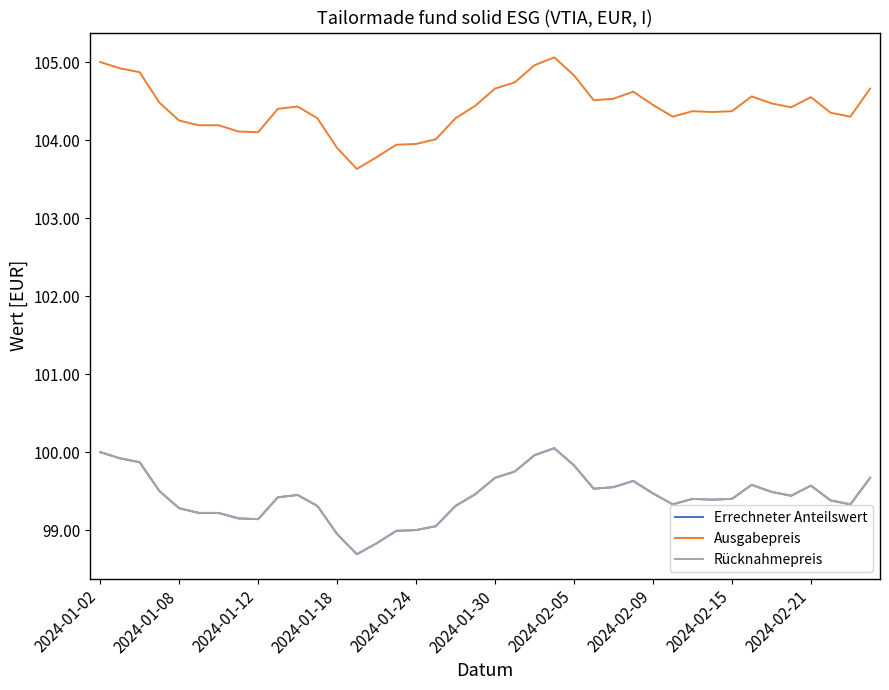

List the series in order of their peak value, highest first.

Ausgabepreis, Errechneter Anteilswert, Rücknahmepreis